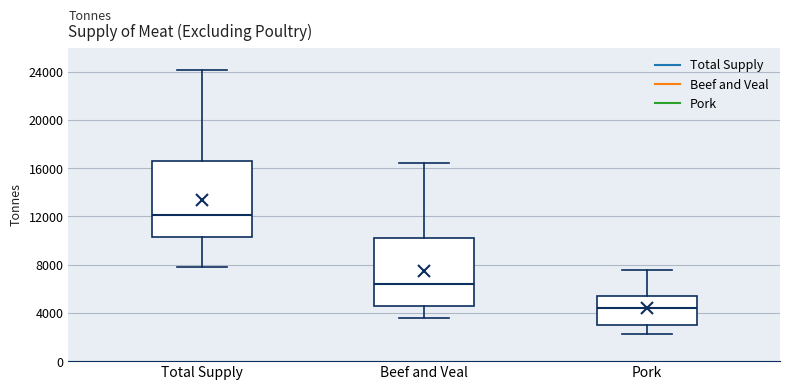

Reading left to right, transcribe this box plot: for each box, give where its median line is, the range the box spans, and where its two whiskers end, as read against the y-axis. The values are not printed on the chart, so give them approximately, as read against the axis.

Total Supply: median 12000, box 10500 to 16500, whiskers 8000 to 24000
Beef and Veal: median 6500, box 4500 to 10000, whiskers 3500 to 16500
Pork: median 4500, box 3000 to 5500, whiskers 2000 to 7500